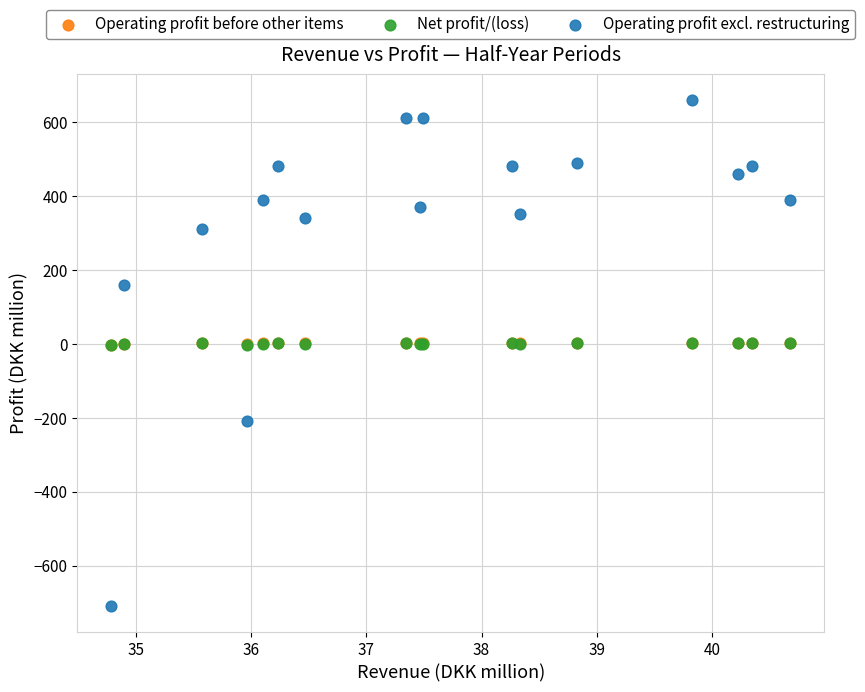

What are all the series names shown in the legend?

Operating profit before other items, Net profit/(loss), Operating profit excl. restructuring